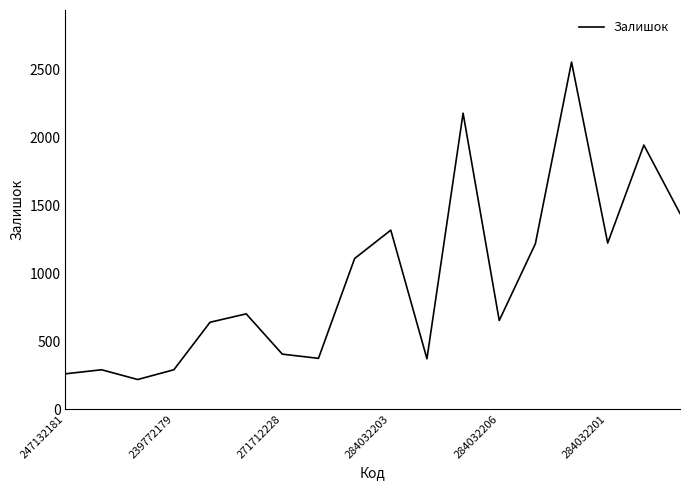

What is the difference between the maximum and minimum values?

2340